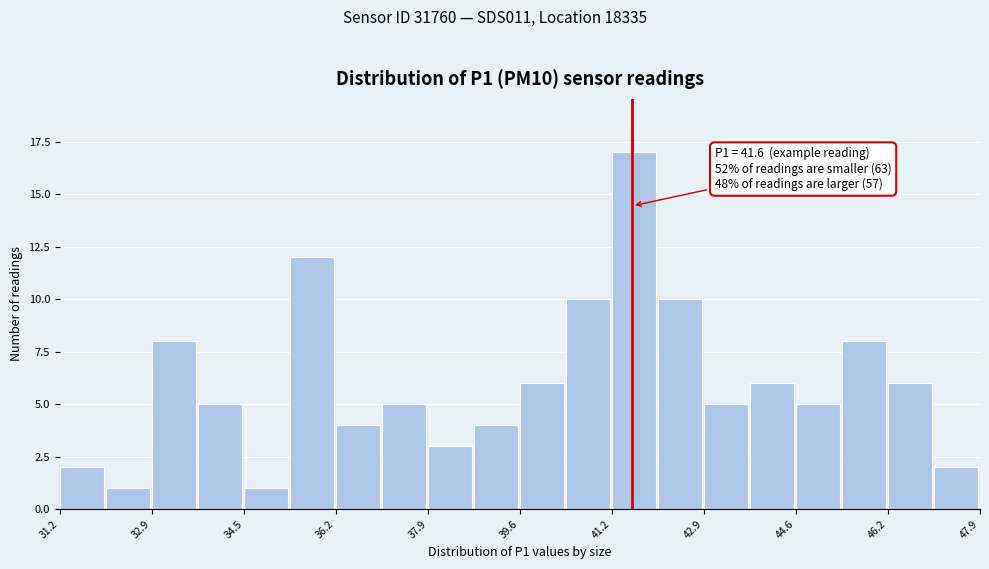

Over which range of the x-axis is the bar tallest?

41.2 to 42.0